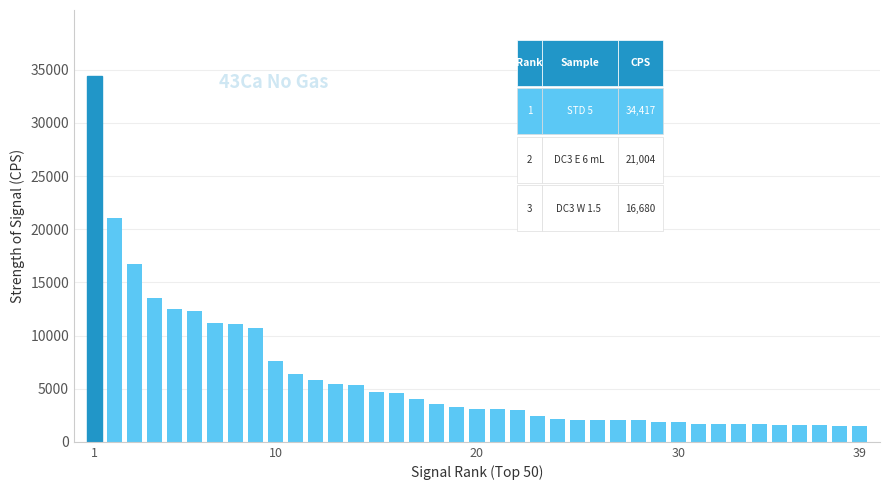

What is the difference between the second highest and second lowest values?

19488.2